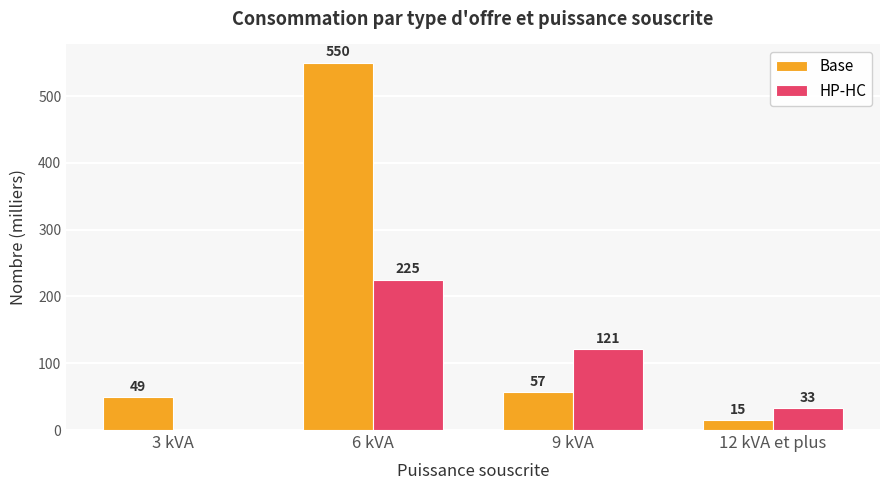

The value of Base at 9 kVA is 81. True or false?

False